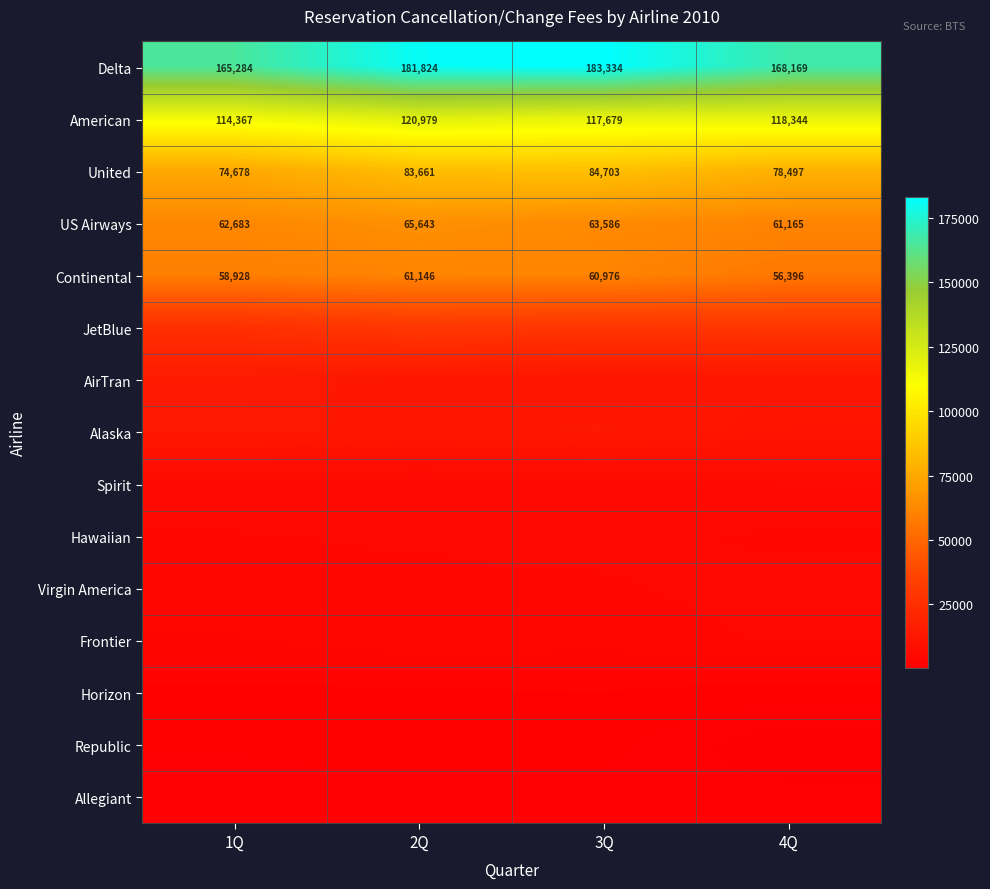

What is the minimum value for United?

74678